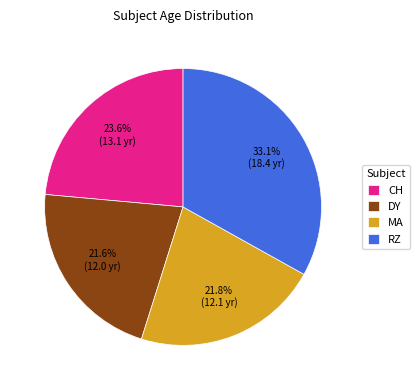

Is it true that RZ is 18% of the pie?

False